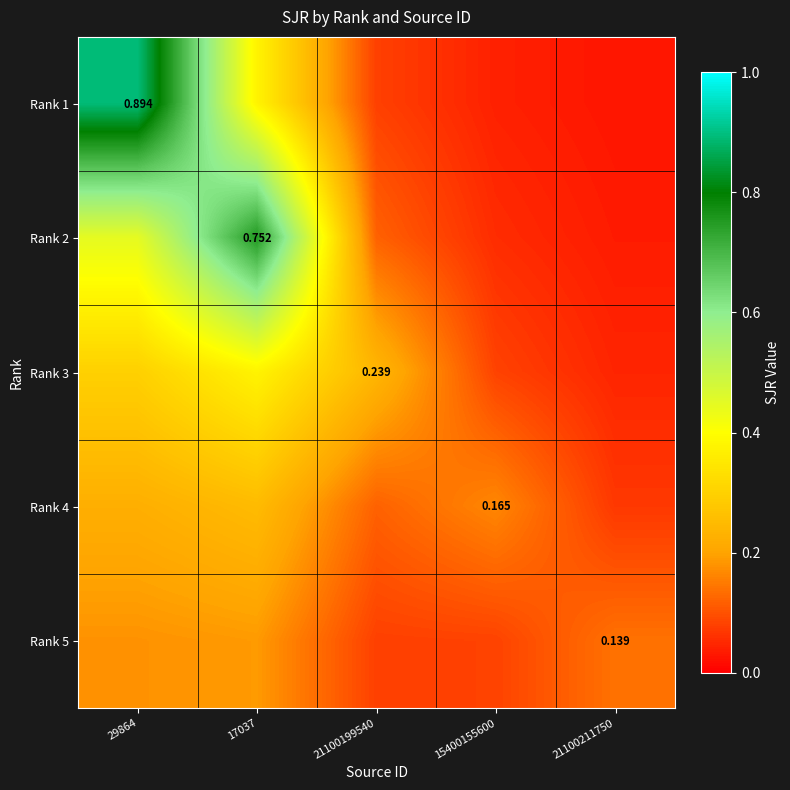

Which series has the widest spread of values?

Rank 1